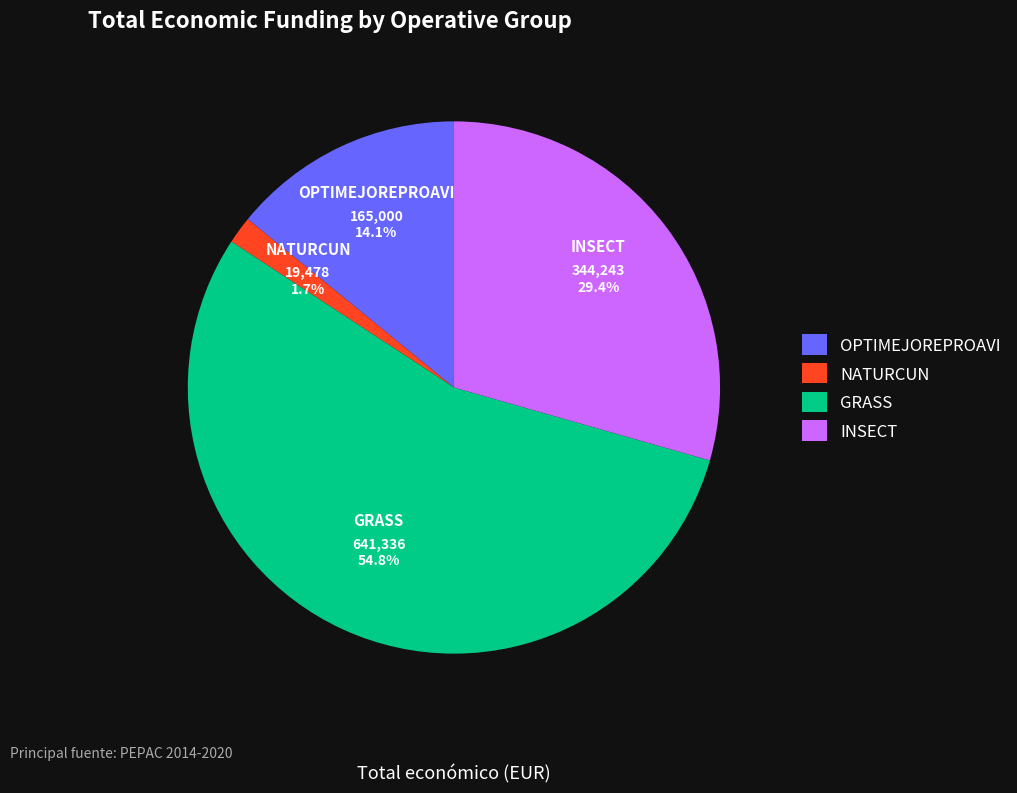

True or false: INSECT accounts for 40% of the total.

False